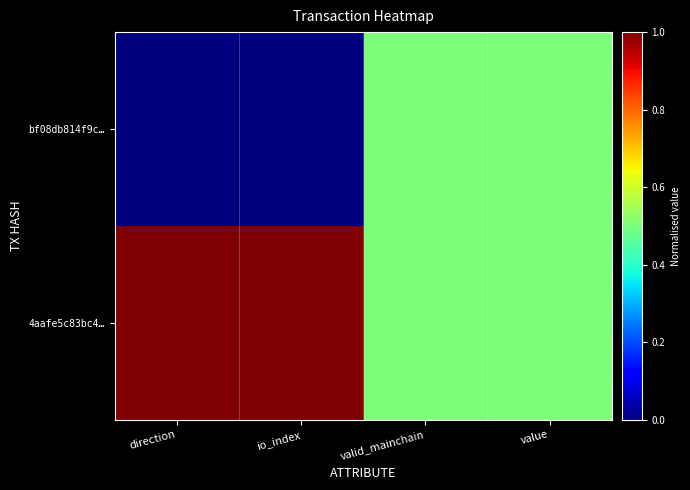

Reading left to right, list all the values displayed in this chart.

bf08db814f9c…: direction=0.0	io_index=0.0	valid_mainchain=0.5	value=0.5
4aafe5c83bc4…: direction=1.0	io_index=1.0	valid_mainchain=0.5	value=0.5